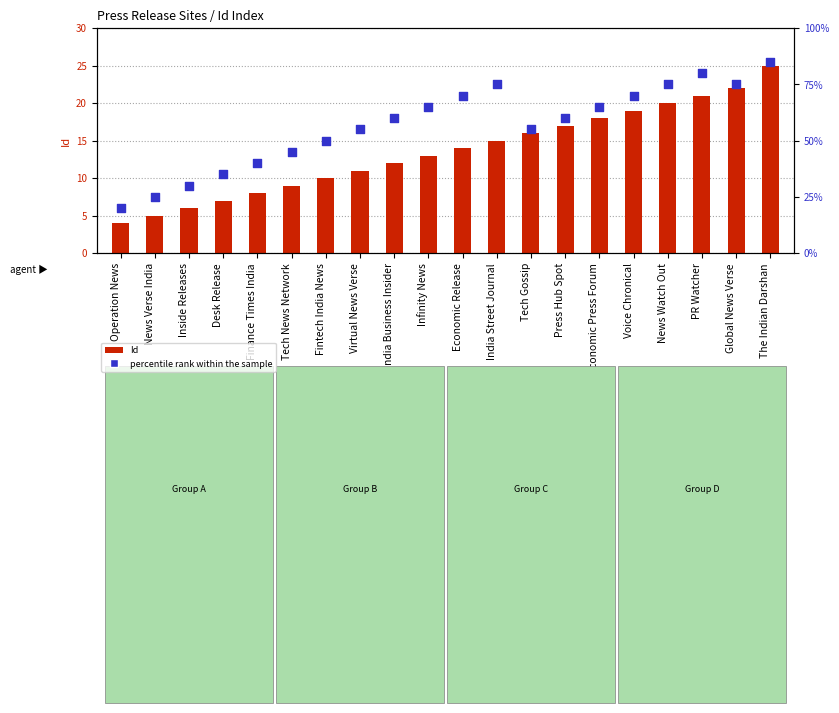

Which series has the largest Y range (max minus min)?

percentile rank within the sample